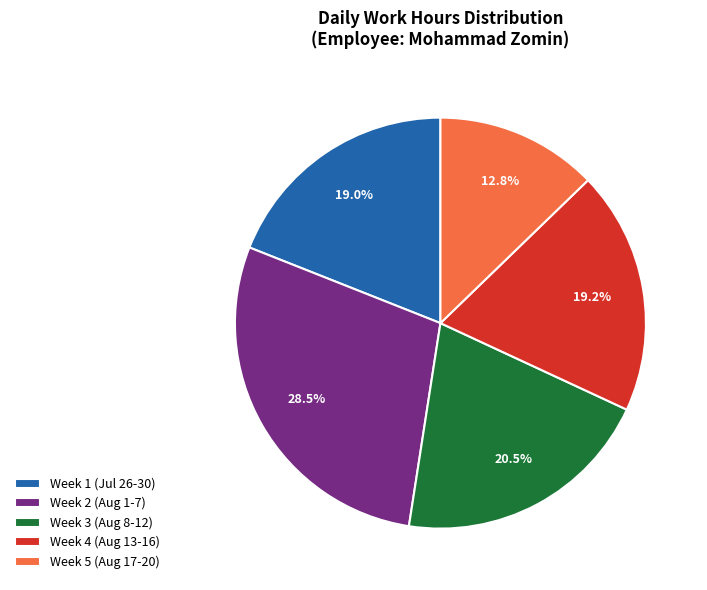

Do Week 1 (Jul 26-30) and Week 4 (Aug 13-16) together represent more than half of the pie?

No